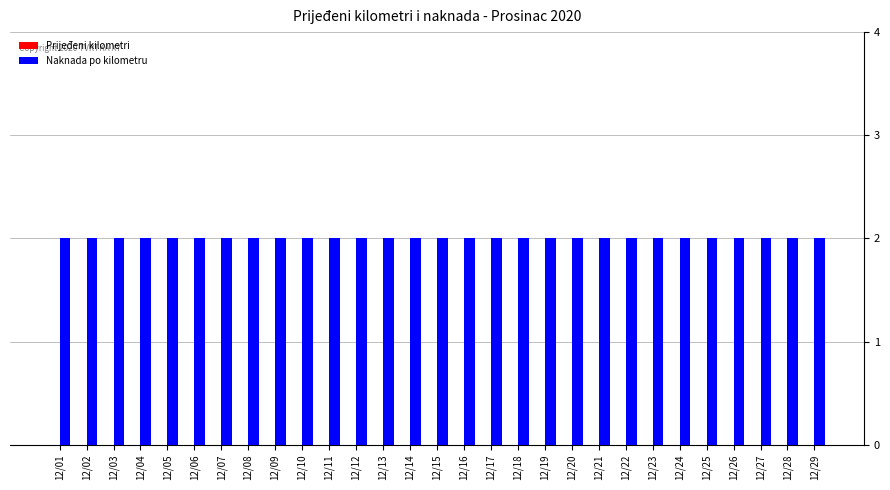

True or false: Prijeđeni kilometri has a value of 0 at 12/16.

True